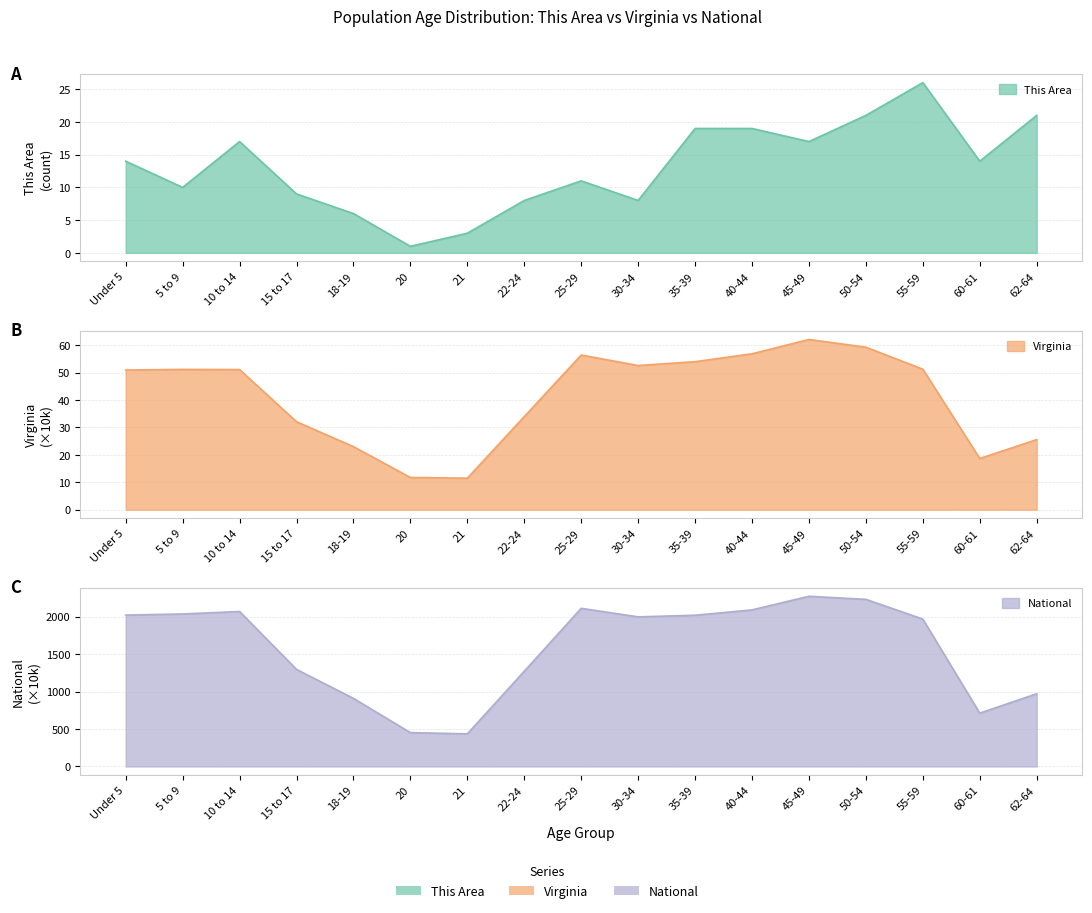

Between 40-44 and 45-49, which series saw the biggest shift?

National